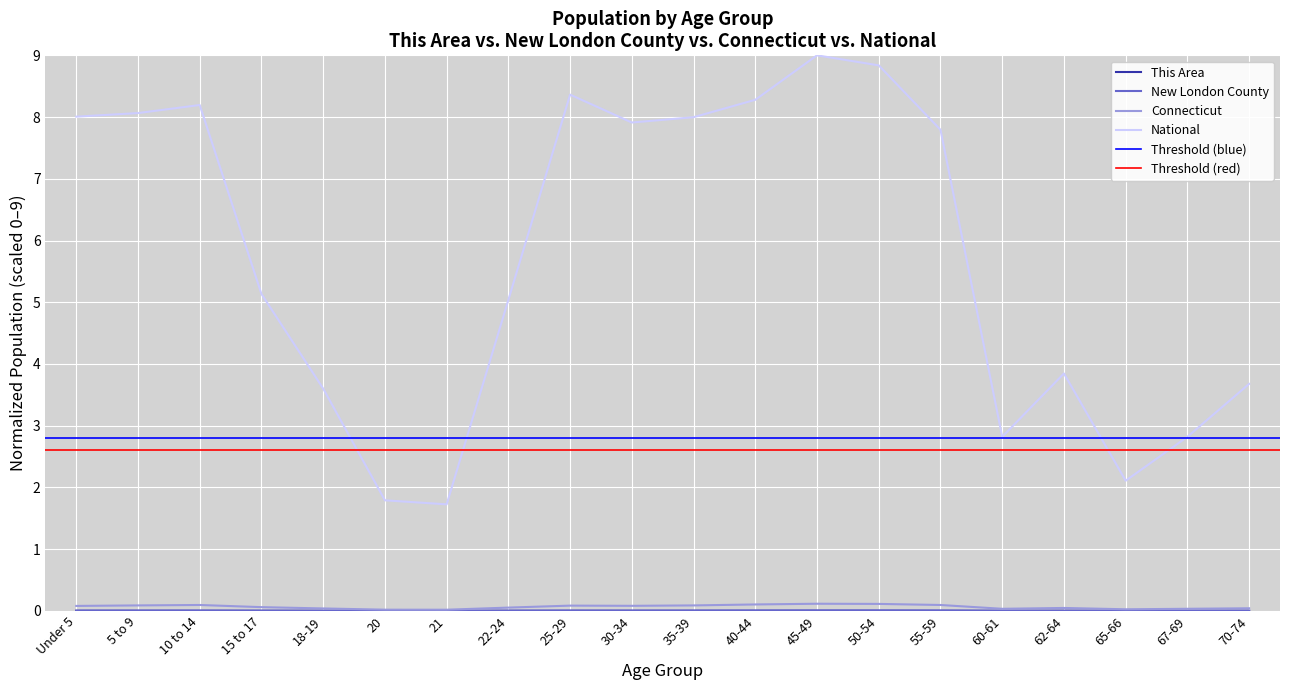

Rank the categories by National value from highest to lowest.

45-49, 50-54, 25-29, 40-44, 10 to 14, 5 to 9, Under 5, 35-39, 30-34, 55-59, 15 to 17, 22-24, 62-64, 70-74, 18-19, 67-69, 60-61, 65-66, 20, 21